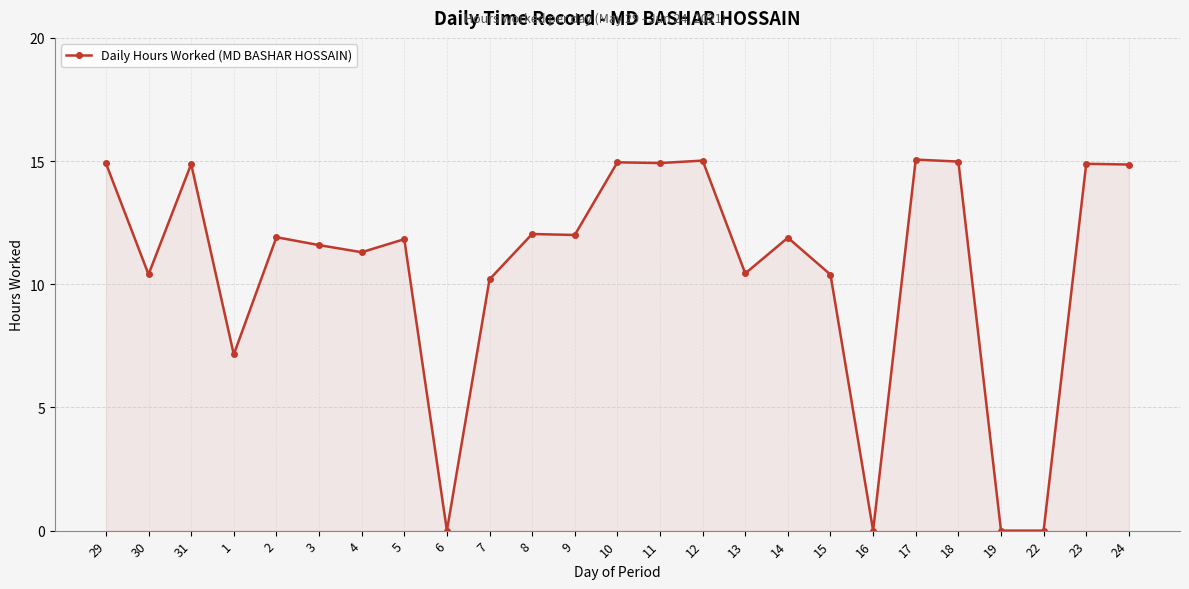

Does the chart have visible grid lines?

Yes